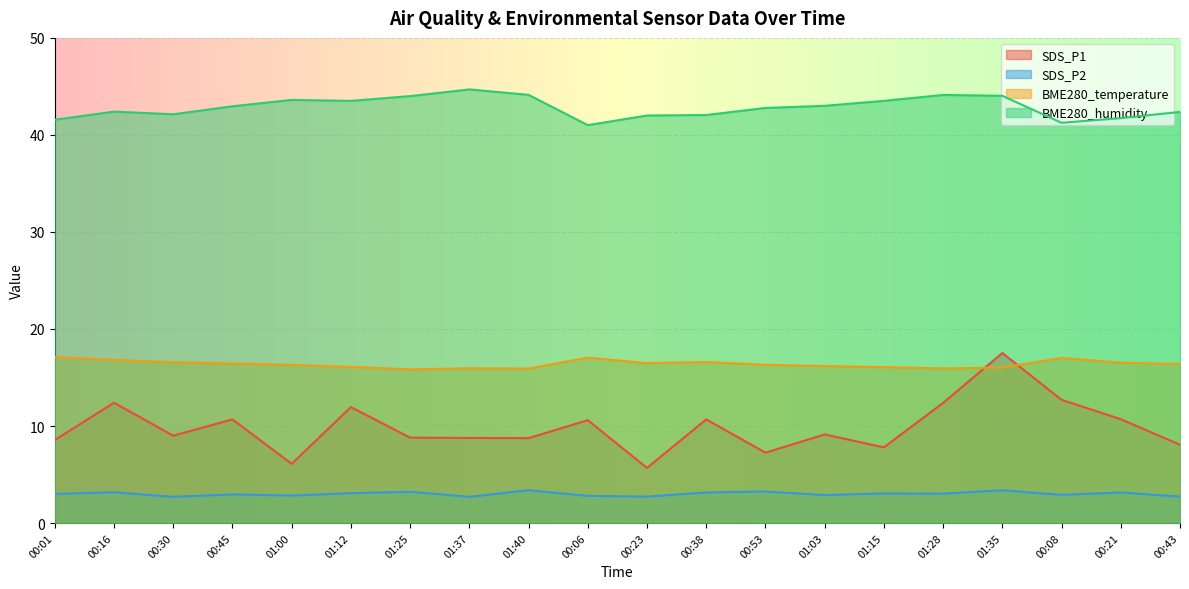

What are all the series names shown in the legend?

SDS_P1, SDS_P2, BME280_temperature, BME280_humidity